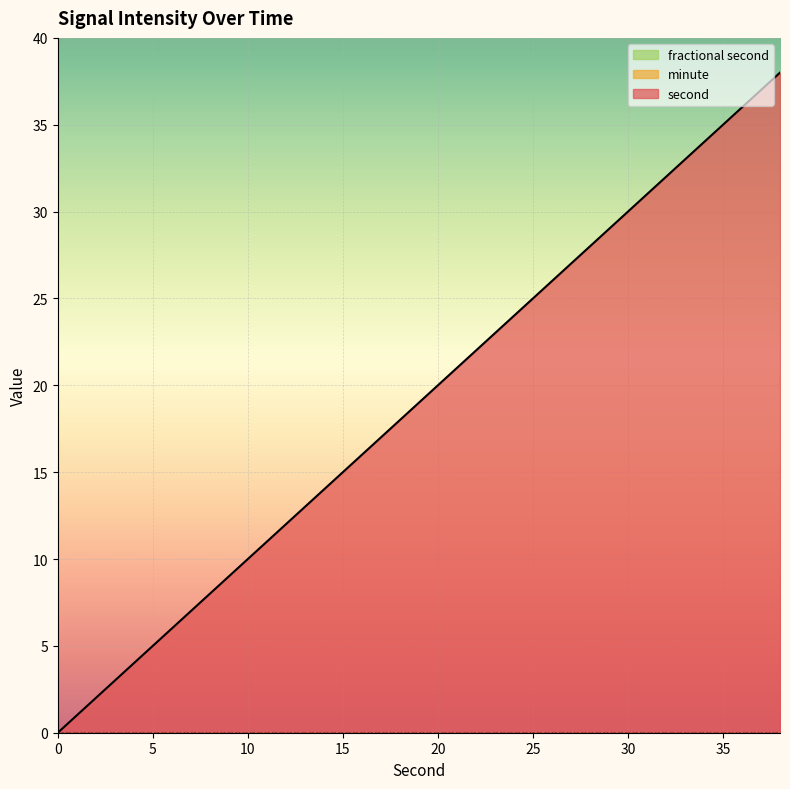

Reading left to right, transcribe all the data shown in this chart.

second: 0=0	2=2	4=4	6=6	8=8	10=10	12=12	14=14	16=16	18=18	20=20	22=22	24=24	26=26	28=28	30=30	32=32	34=34	36=36	38=38
minute: 0=0	2=0	4=0	6=0	8=0	10=0	12=0	14=0	16=0	18=0	20=0	22=0	24=0	26=0	28=0	30=0	32=0	34=0	36=0	38=0
fractional second: 0=0	2=0	4=0	6=0	8=0	10=0	12=0	14=0	16=0	18=0	20=0	22=0	24=0	26=0	28=0	30=0	32=0	34=0	36=0	38=0